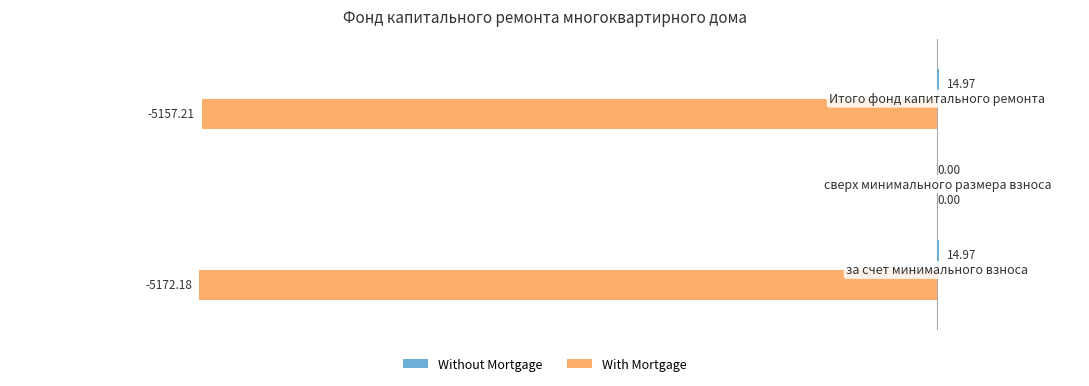

What is the sum of all With Mortgage values?

-10329.4